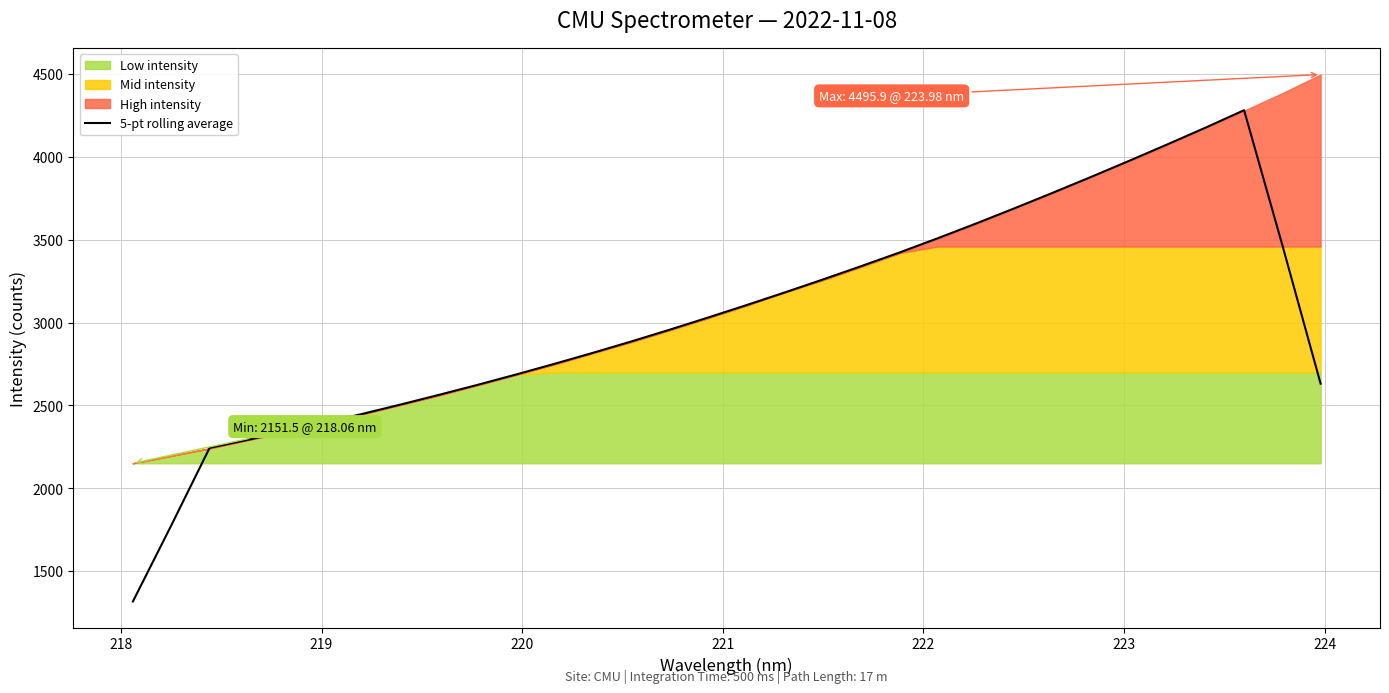

How many values exceed 3030?

16